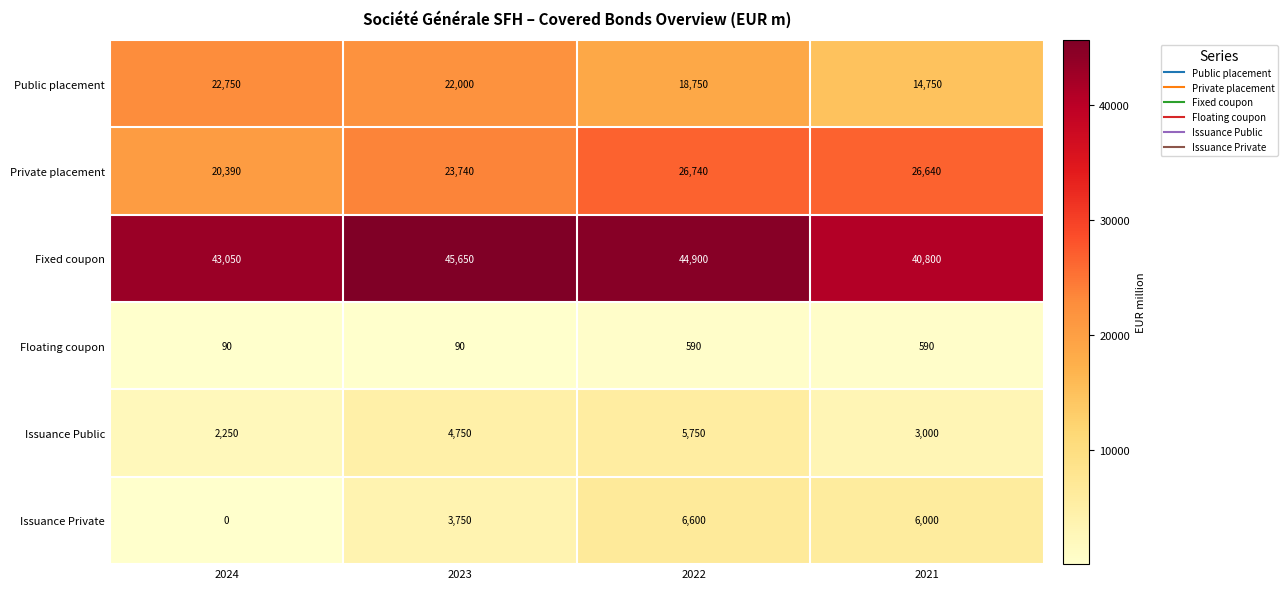

What is the difference between the maximum and minimum values in the Public placement series?

8000